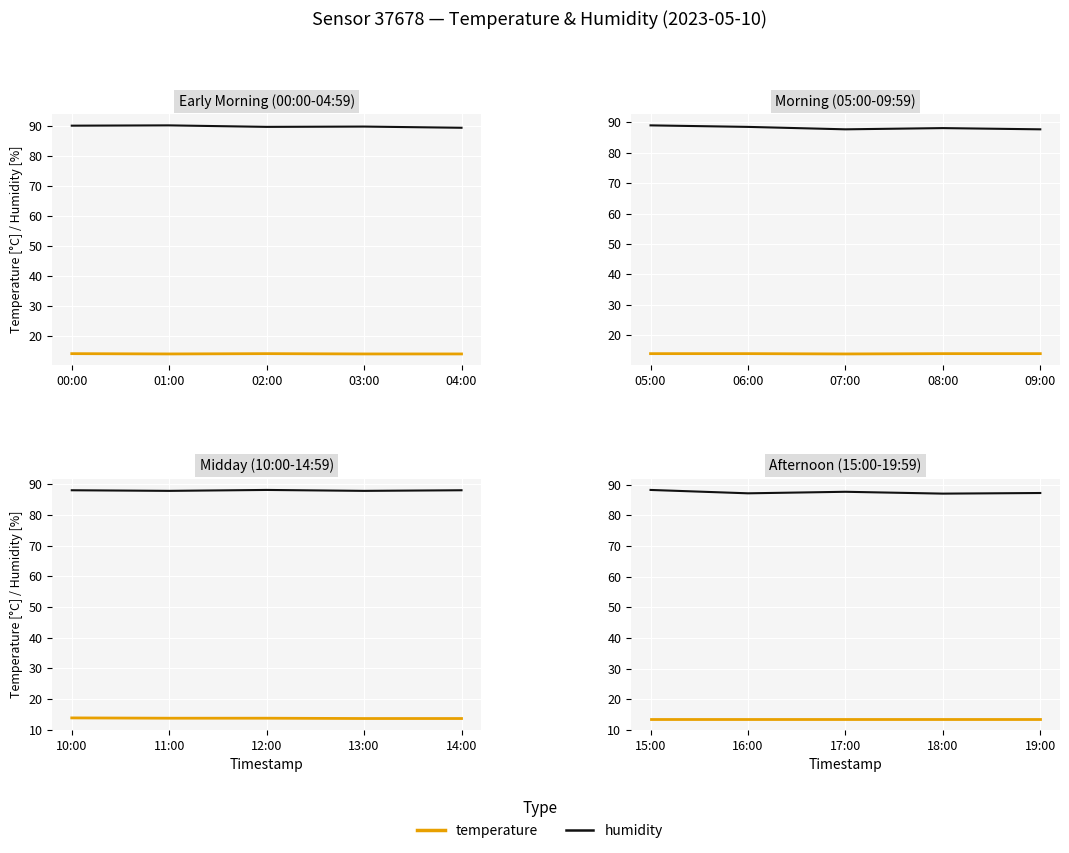

What are all the series names shown in the legend?

temperature, humidity